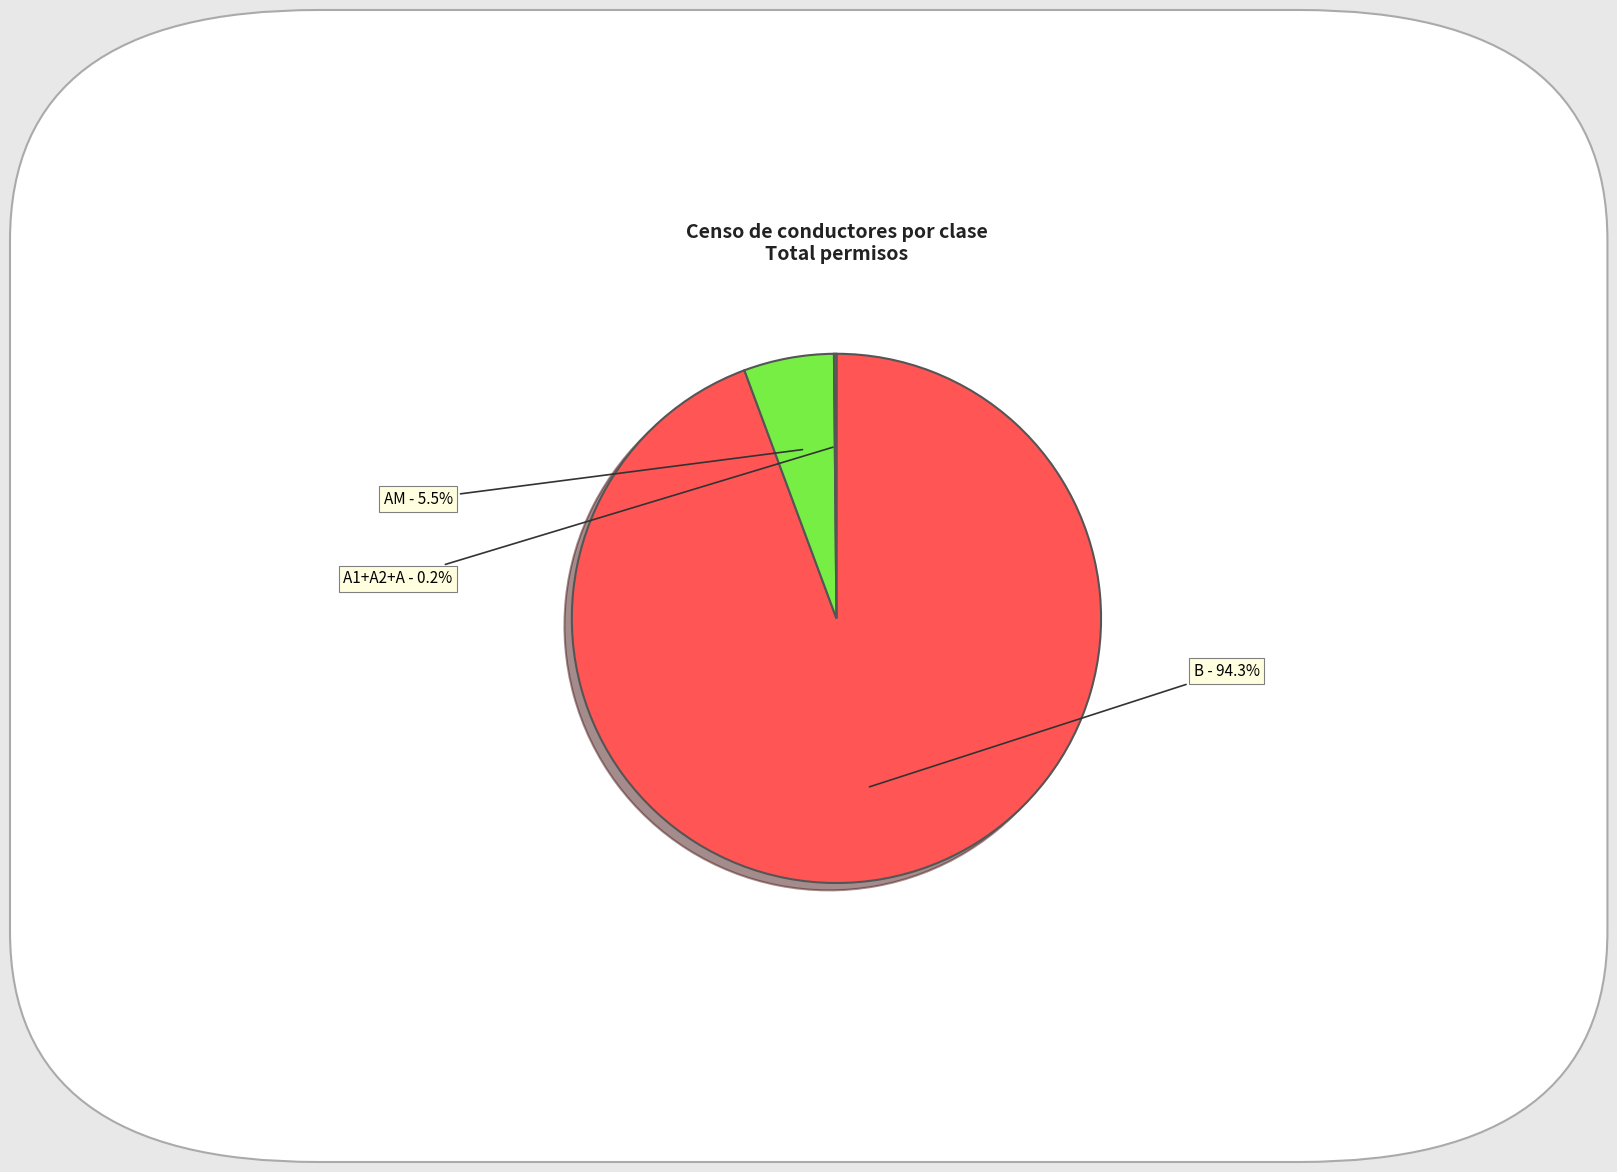

Is there a majority slice in this chart?

Yes